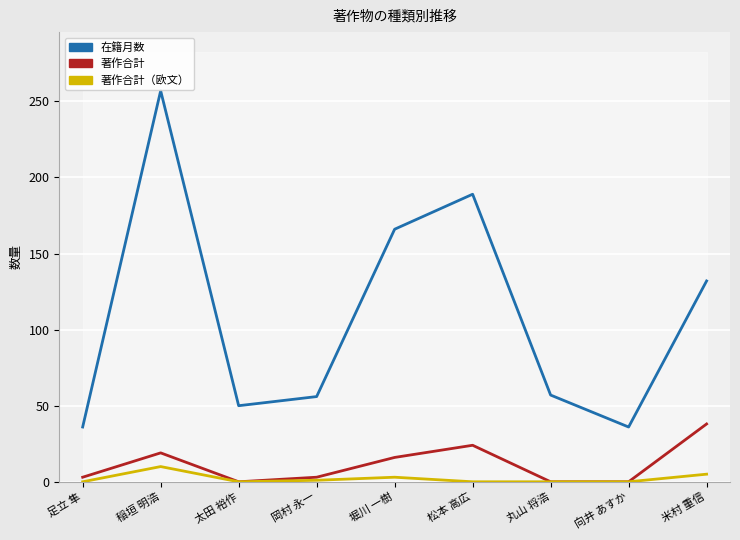

How many lines are shown in the chart?

3